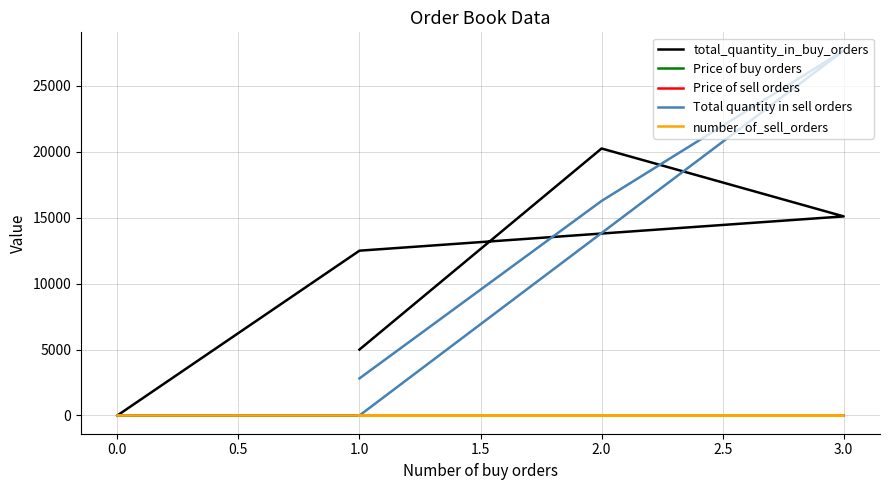

Rank the series by their maximum value, from highest to lowest.

Total quantity in sell orders, total_quantity_in_buy_orders, number_of_sell_orders, Price of sell orders, Price of buy orders